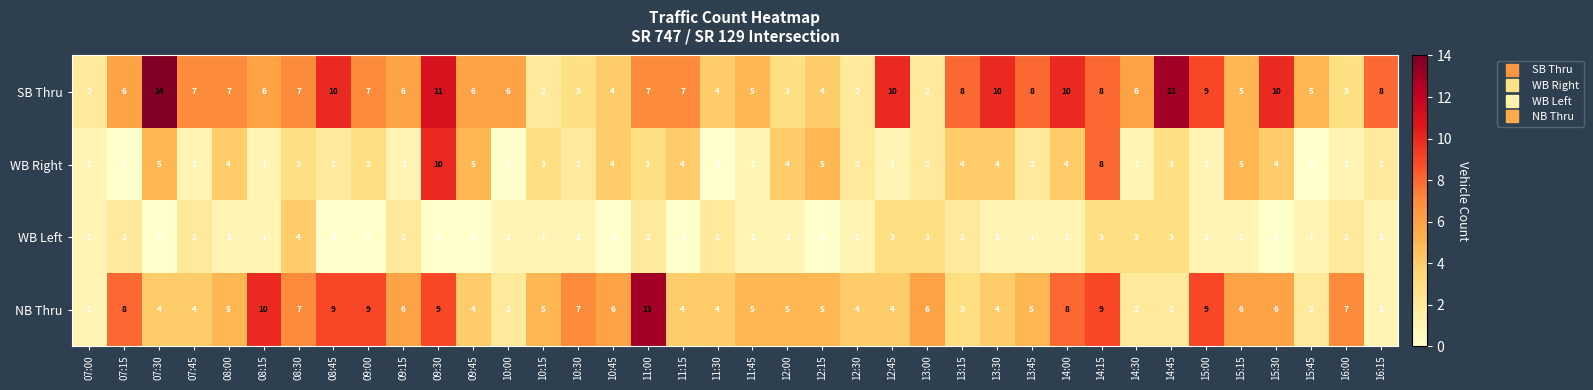

What is the sum of all WB Right values?

106